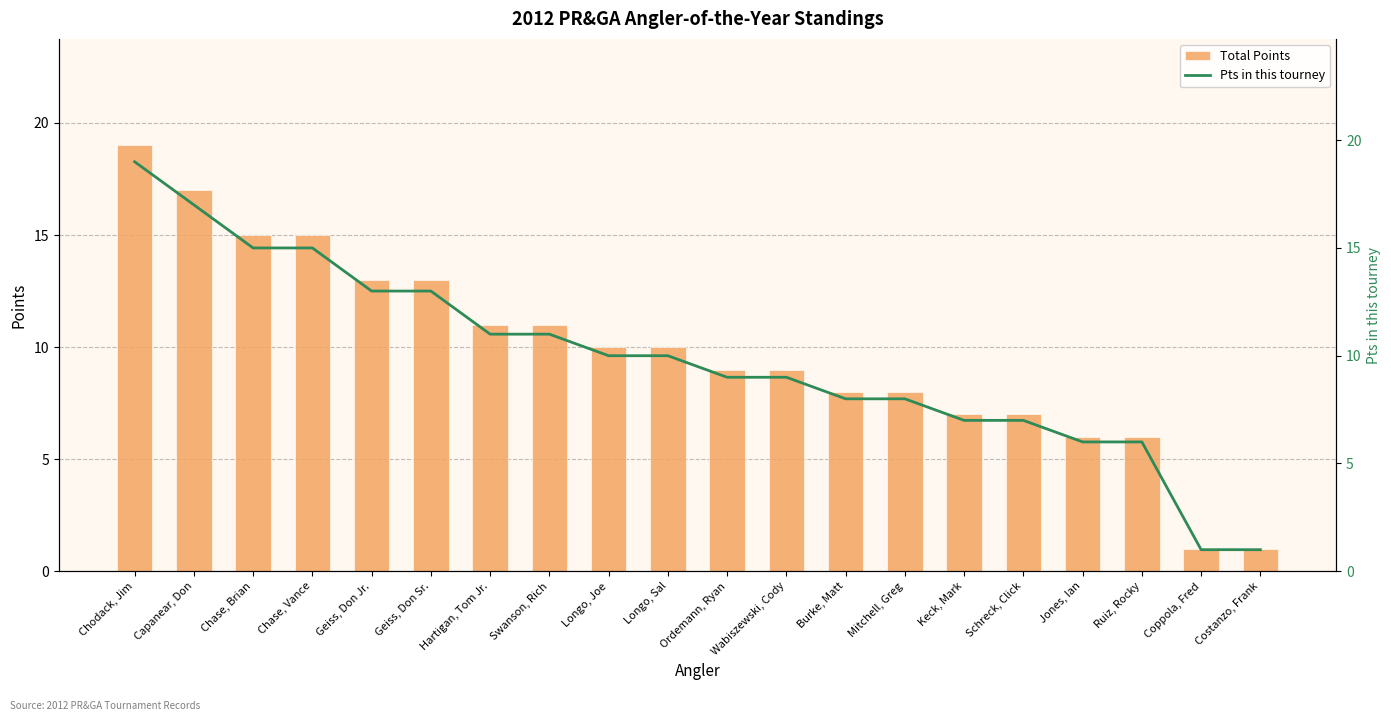

Which category has the lowest value in the Pts in this tourney series?

Coppola, Fred